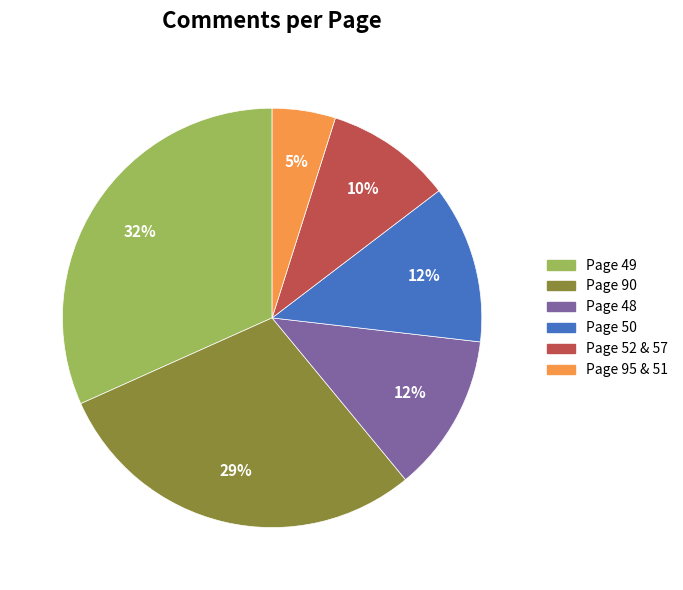

To the nearest percent, what portion does Page 50 represent?

12%